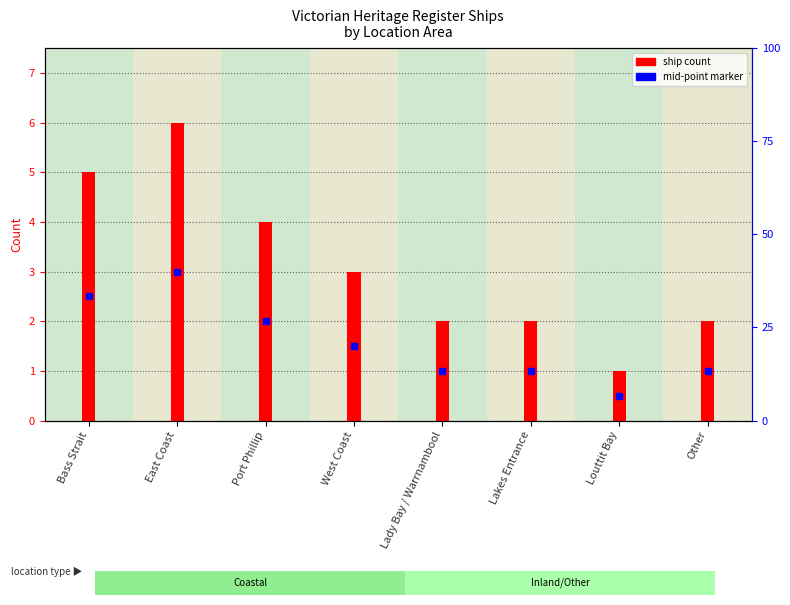

Count the values in the range 2 to 5.

6